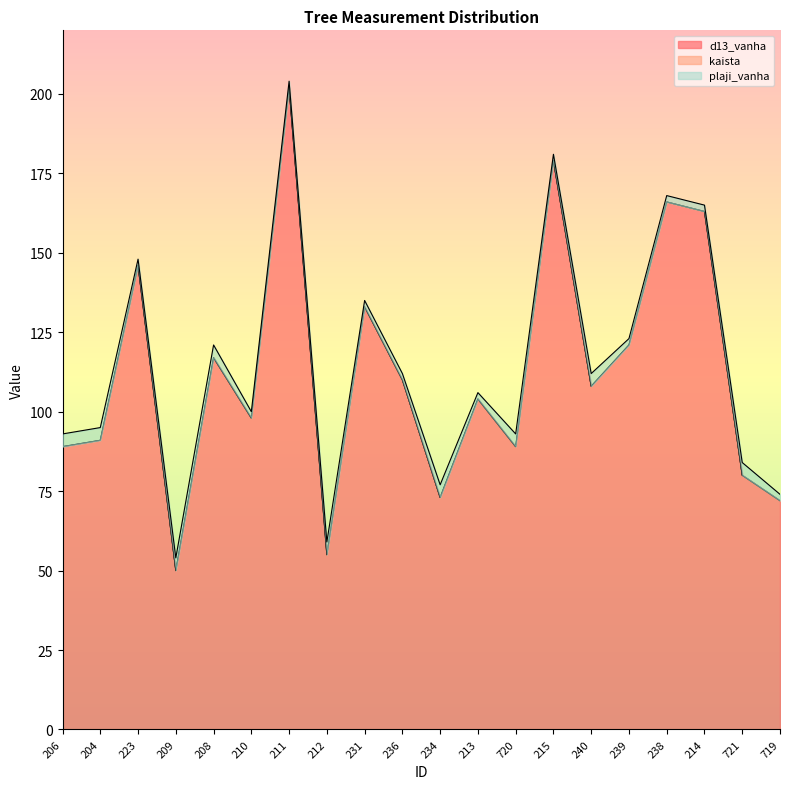

True or false: plaji_vanha and d13_vanha intersect in this chart.

False